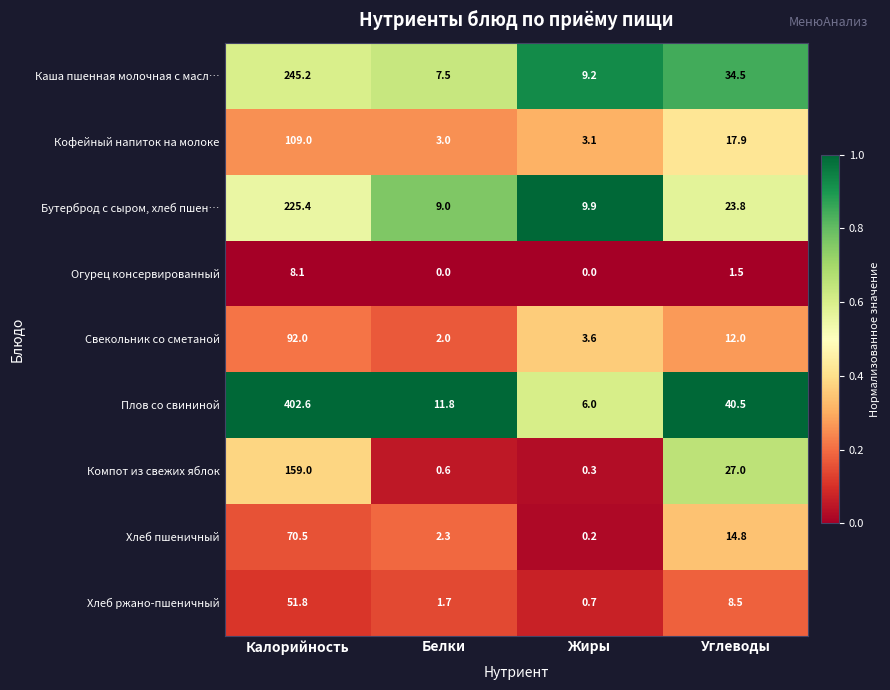

Which series has the largest total across all categories?

Плов со свининой